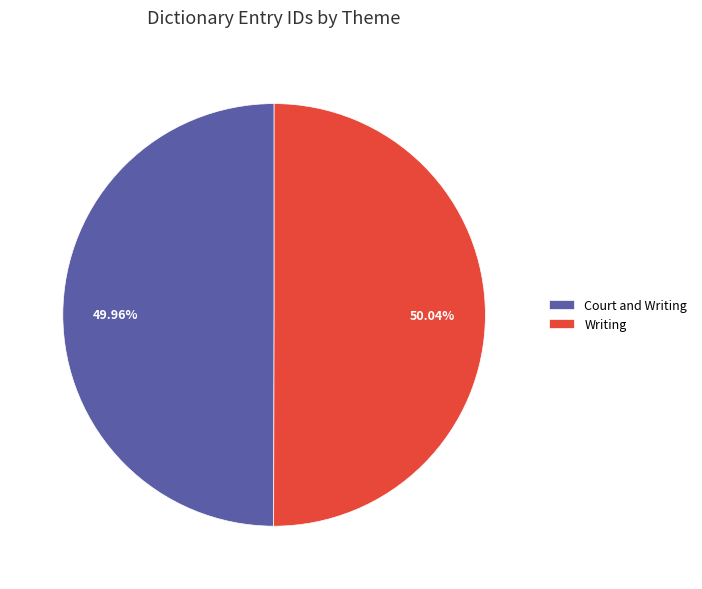

Does any single category account for the majority?

Yes